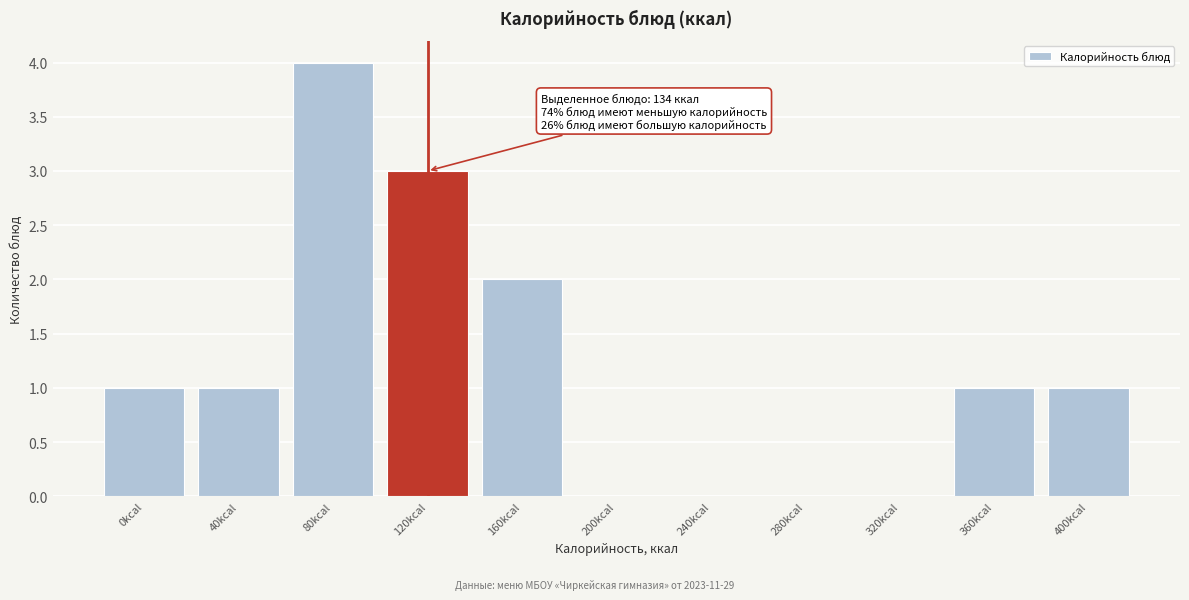

Reading right to left, list all the values displayed in this chart.

400kcal=1	360kcal=1	320kcal=0	280kcal=0	240kcal=0	200kcal=0	160kcal=2	120kcal=3	80kcal=4	40kcal=1	0kcal=1